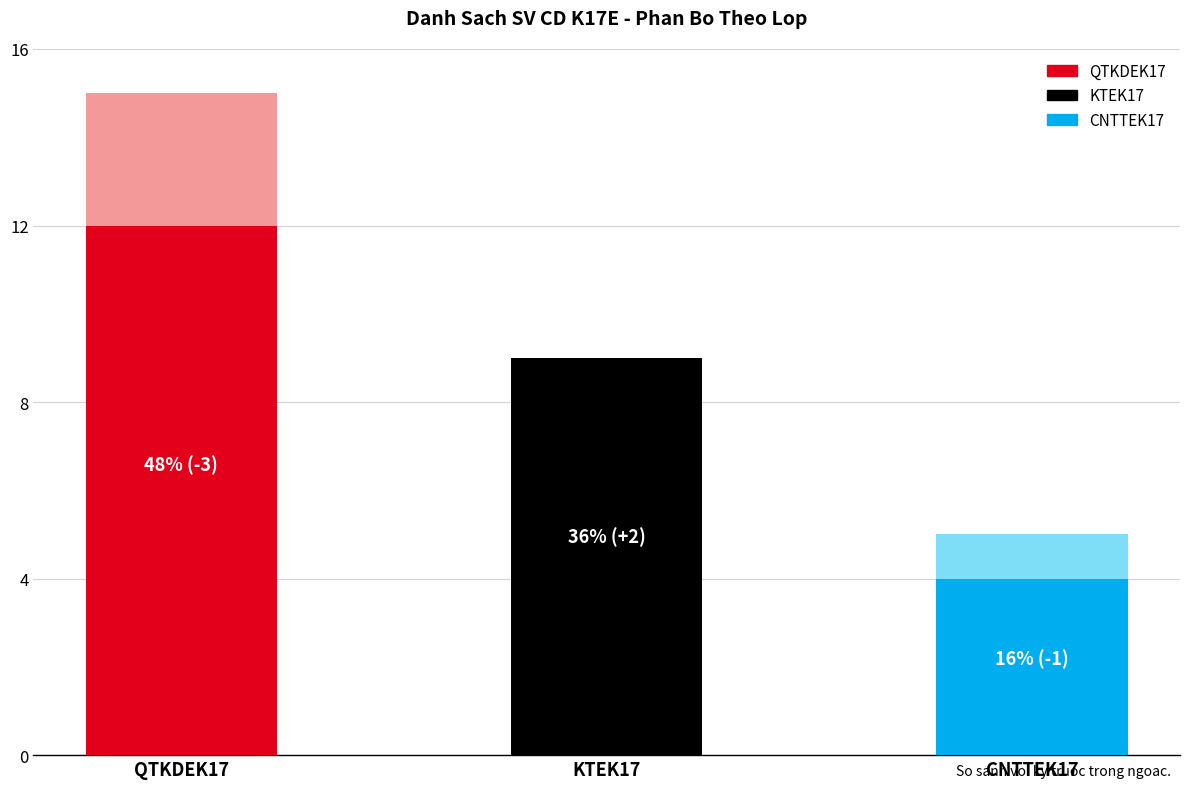

True or false: the data shows 2 at CNTTEK17.

False